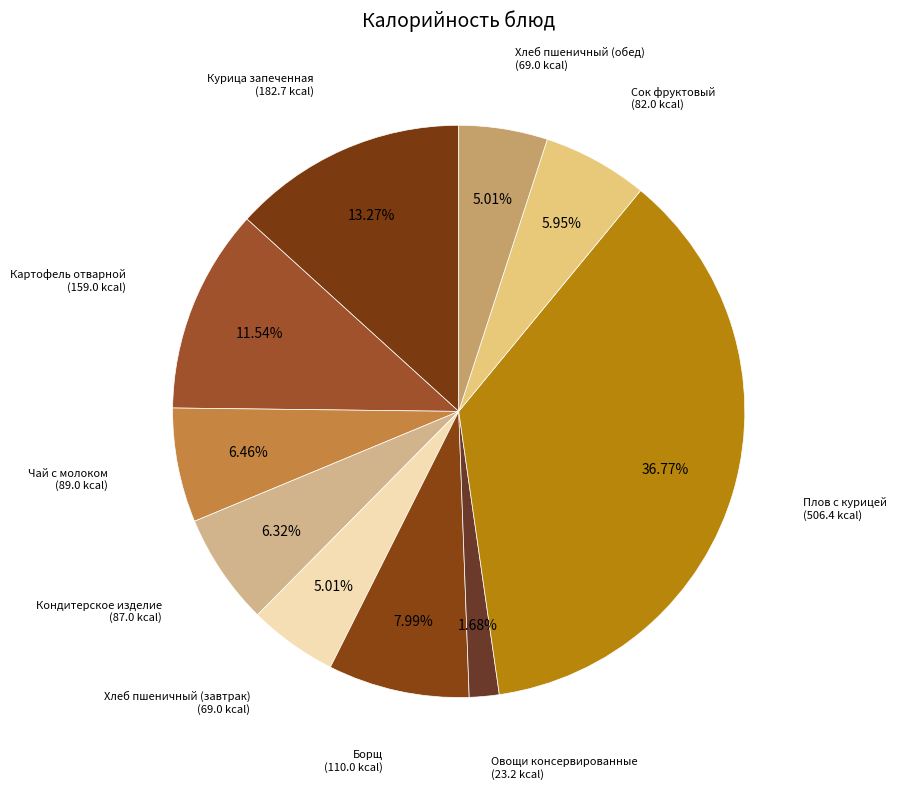

How many segments does this pie chart have?

10